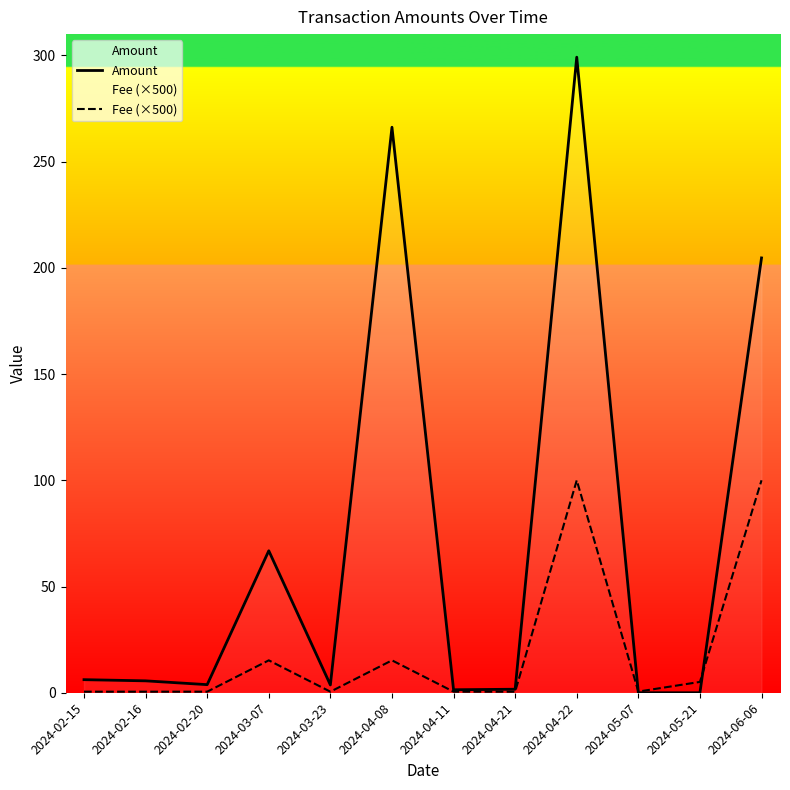

Reading left to right, what are all the values shown in this chart?

Amount: 2024-02-15=6.2	2024-02-16=5.6	2024-02-20=3.8	2024-03-07=66.8	2024-03-23=3.7	2024-04-08=266.2	2024-04-11=1.4	2024-04-21=1.7	2024-04-22=299.1	2024-05-07=0.0	2024-05-21=0.0	2024-06-06=204.7
Fee (×500): 2024-02-15=0.5	2024-02-16=0.5	2024-02-20=0.5	2024-03-07=15.2	2024-03-23=0.5	2024-04-08=15.2	2024-04-11=0.5	2024-04-21=0.5	2024-04-22=100.0	2024-05-07=0.6	2024-05-21=5.1	2024-06-06=100.0